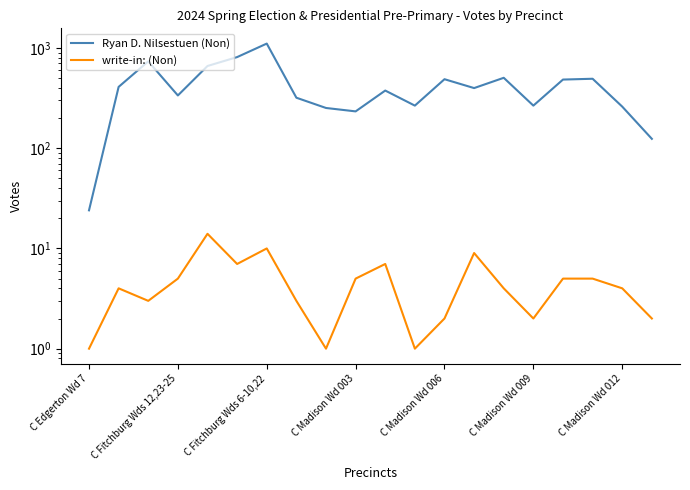

In Ryan D. Nilsestuen (Non), how many points are lower than both neighbors (excluding endpoints)?

5